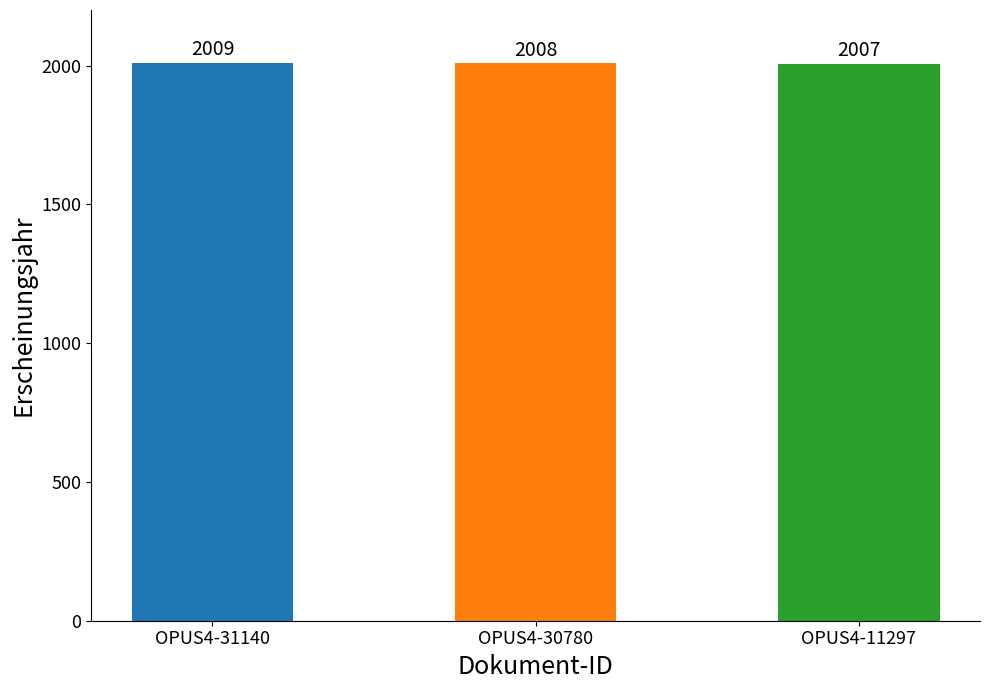

Which has a higher value, OPUS4-31140 or OPUS4-11297?

OPUS4-31140